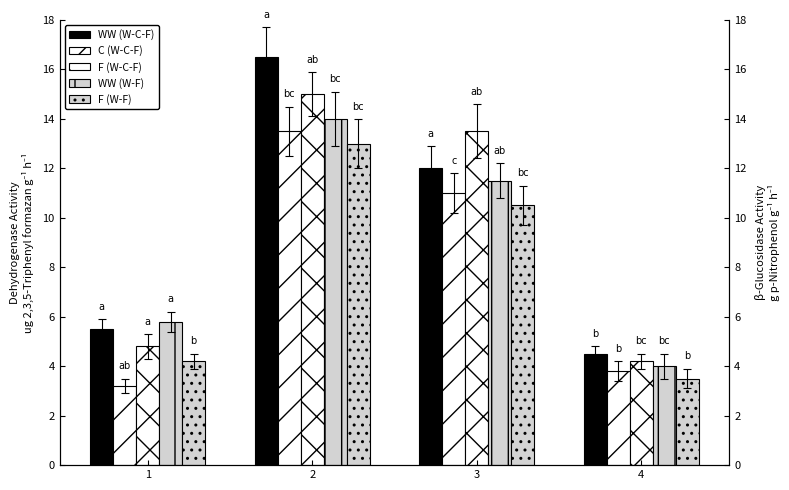

Between 2 and 3, which series saw the biggest shift?

WW (W-C-F)